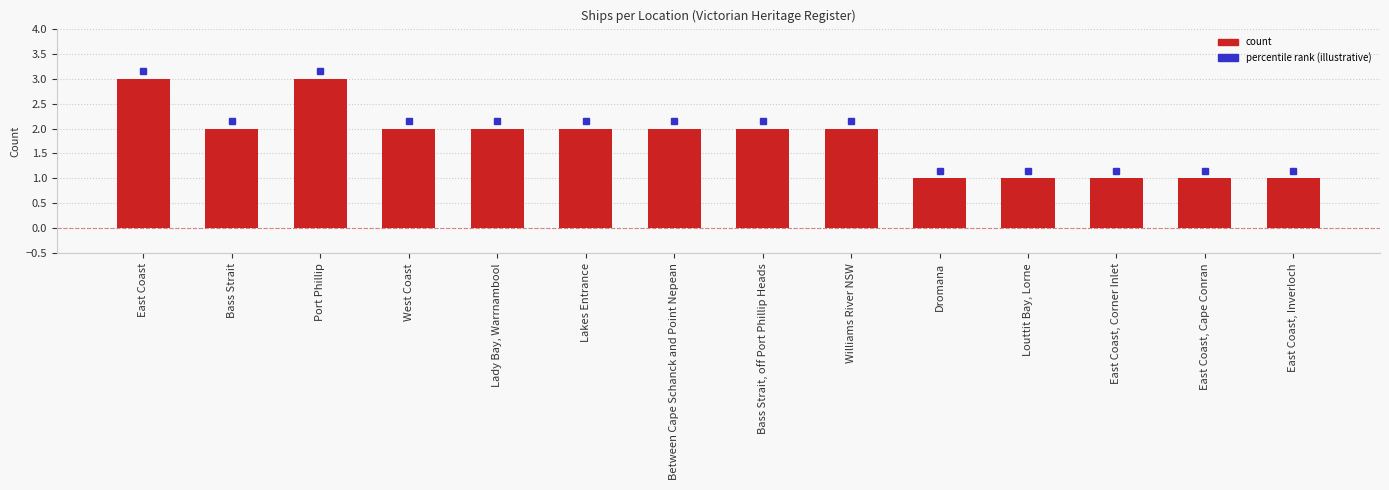

What is the label of the 4th bar from the right?

Louttit Bay, Lorne